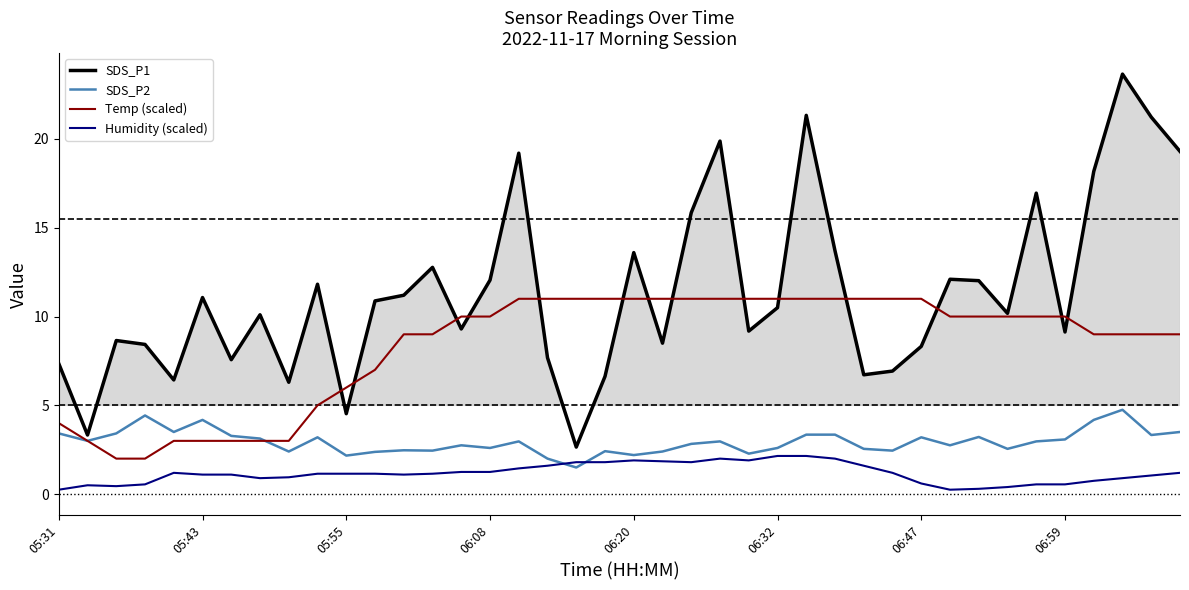

What is the average value of the SDS_P2 series?

3.0